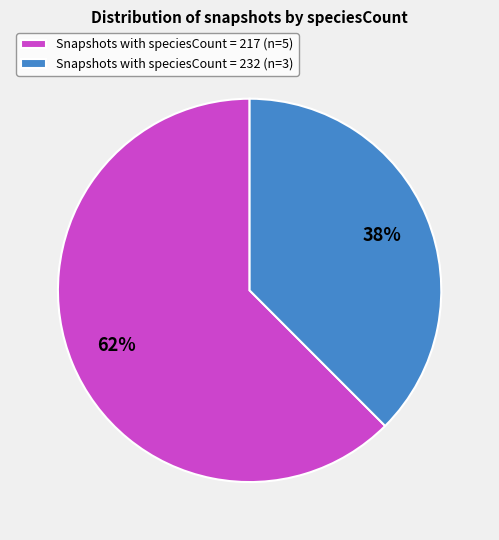

Is the sum of Snapshots with speciesCount = 217 (n=5) and Snapshots with speciesCount = 232 (n=3) greater than half?

Yes